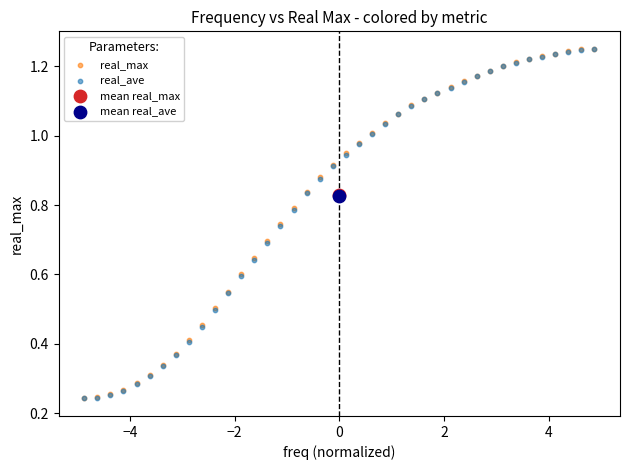

What are all the series names shown in the legend?

real_max, real_ave, mean real_max, mean real_ave